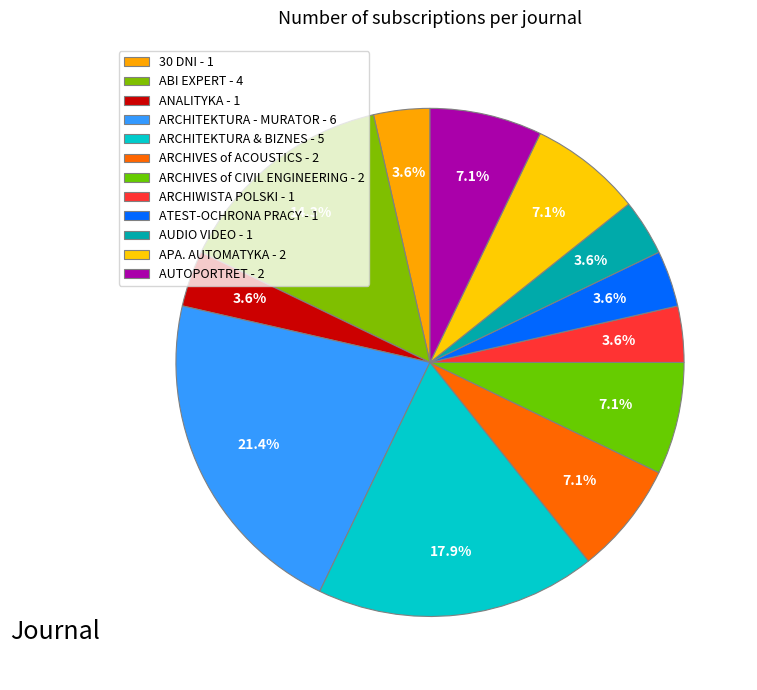

To the nearest percent, what is the combined percentage of APA. AUTOMATYKA and AUTOPORTRET?

14%